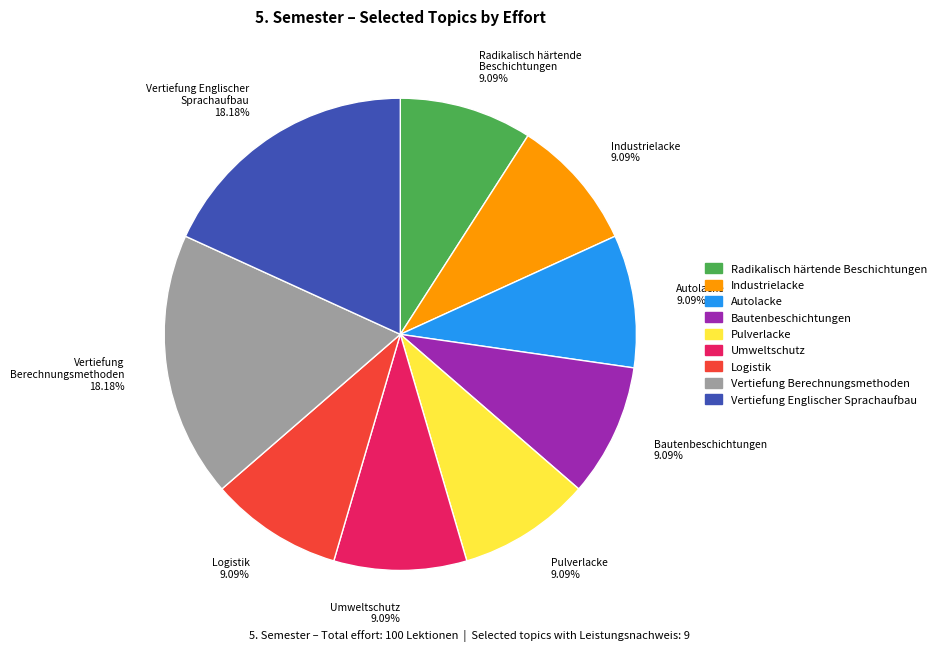

How many segments does this pie chart have?

9